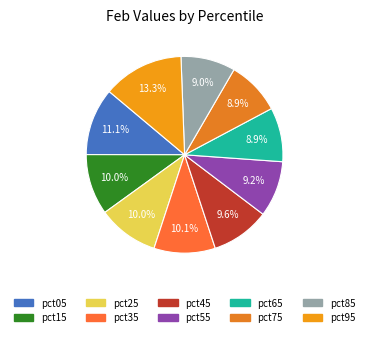

Count the number of slices in the pie.

10